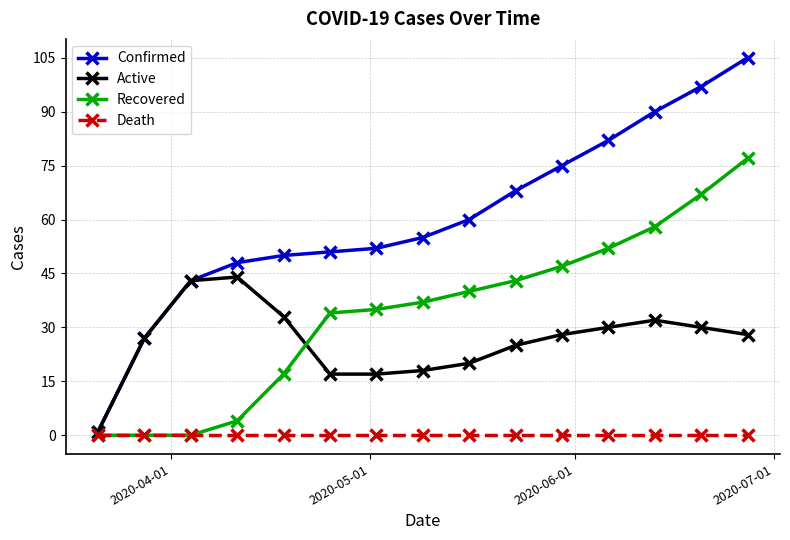

What is the value of the Recovered point at the 14th from the left?

67